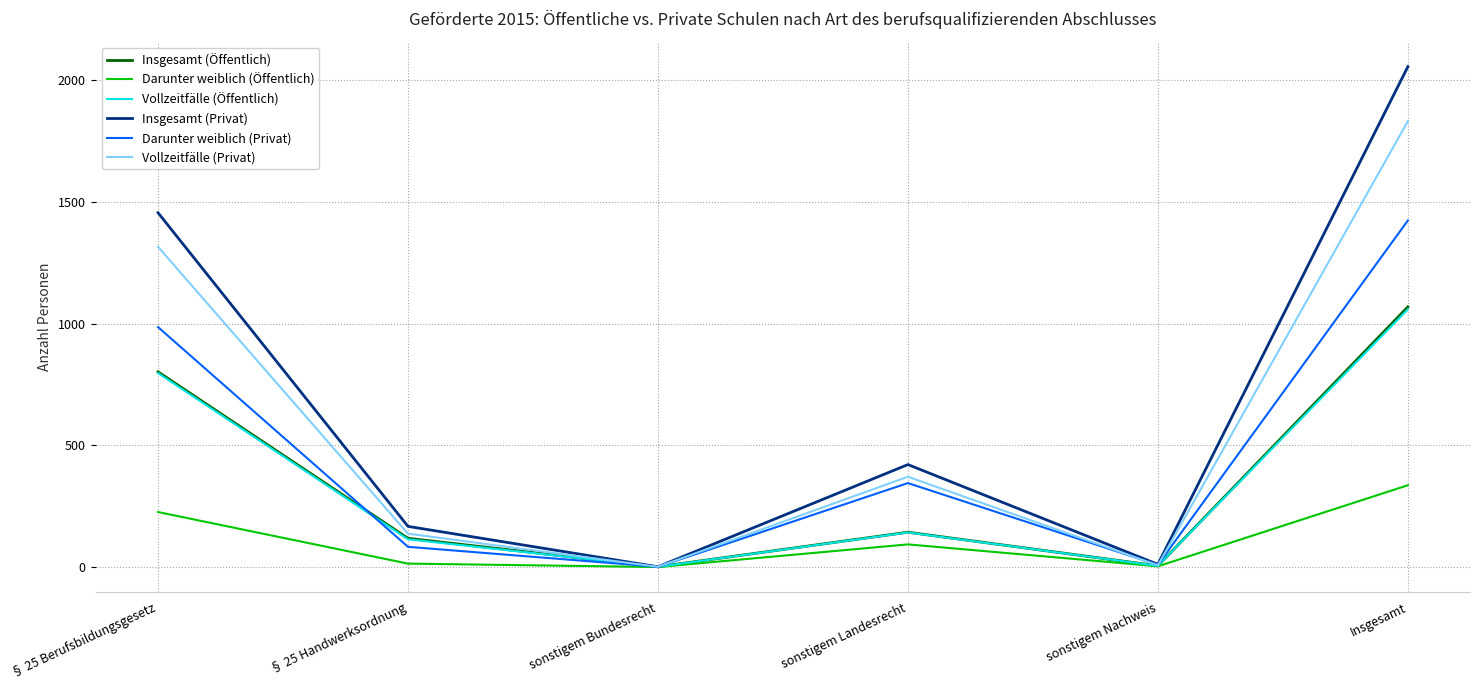

Is it true that Insgesamt (Privat) equals 421 at sonstigem Landesrecht?

True